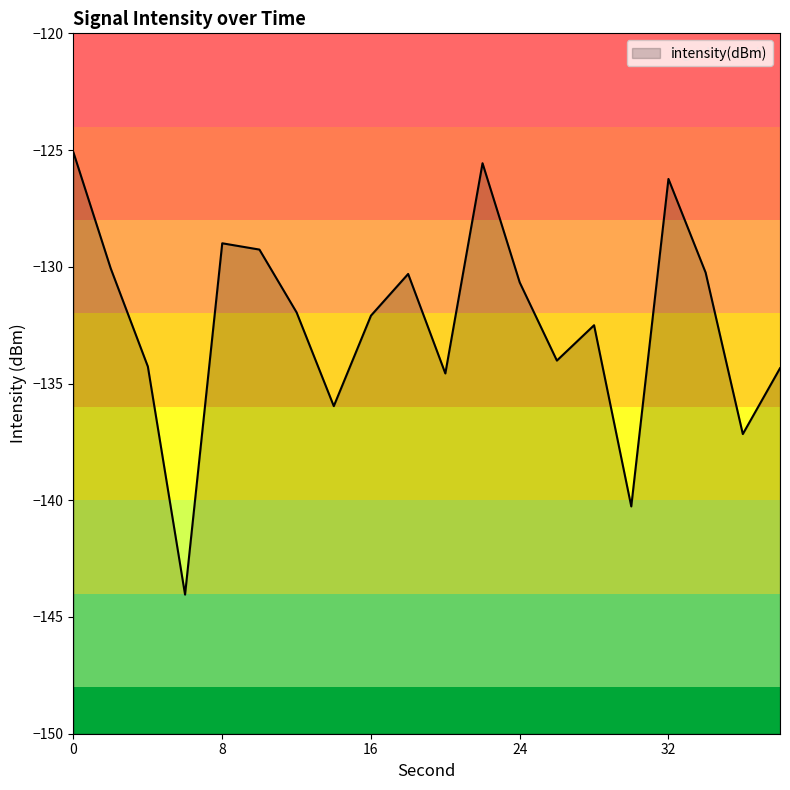

List the labels in order of value, smallest first.

6, 30, 36, 14, 20, 38, 4, 26, 28, 16, 12, 24, 18, 34, 2, 10, 8, 32, 22, 0